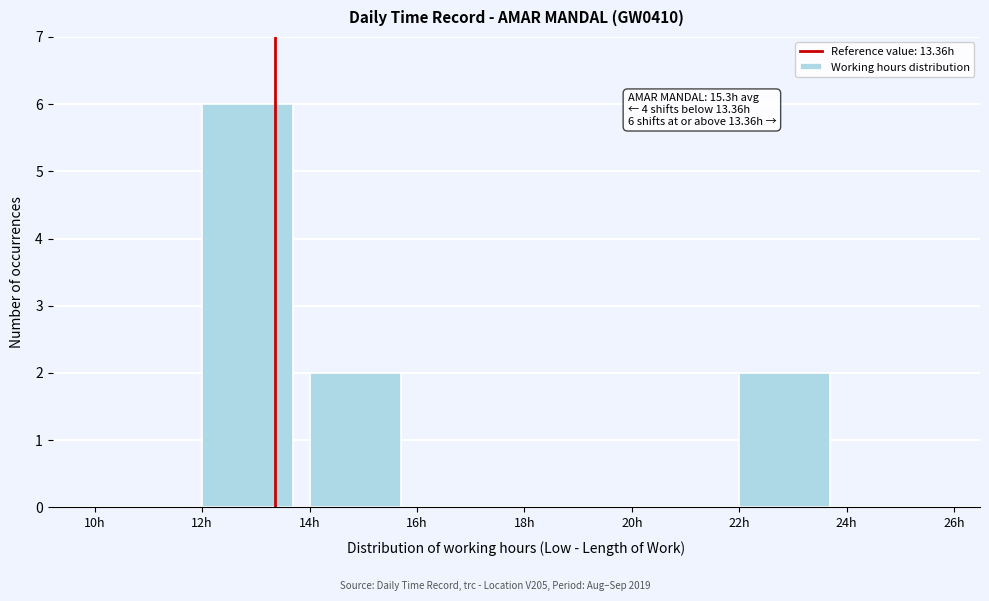

Over which range of the x-axis is the bar tallest?

12 to 14